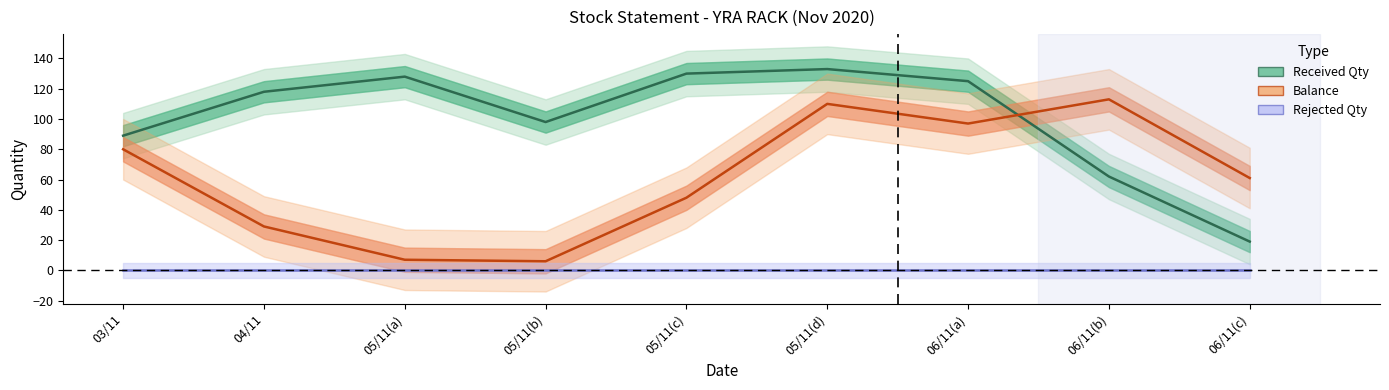

Rank the series by their average value, from lowest to highest.

Rejected Qty, Balance, Received Qty